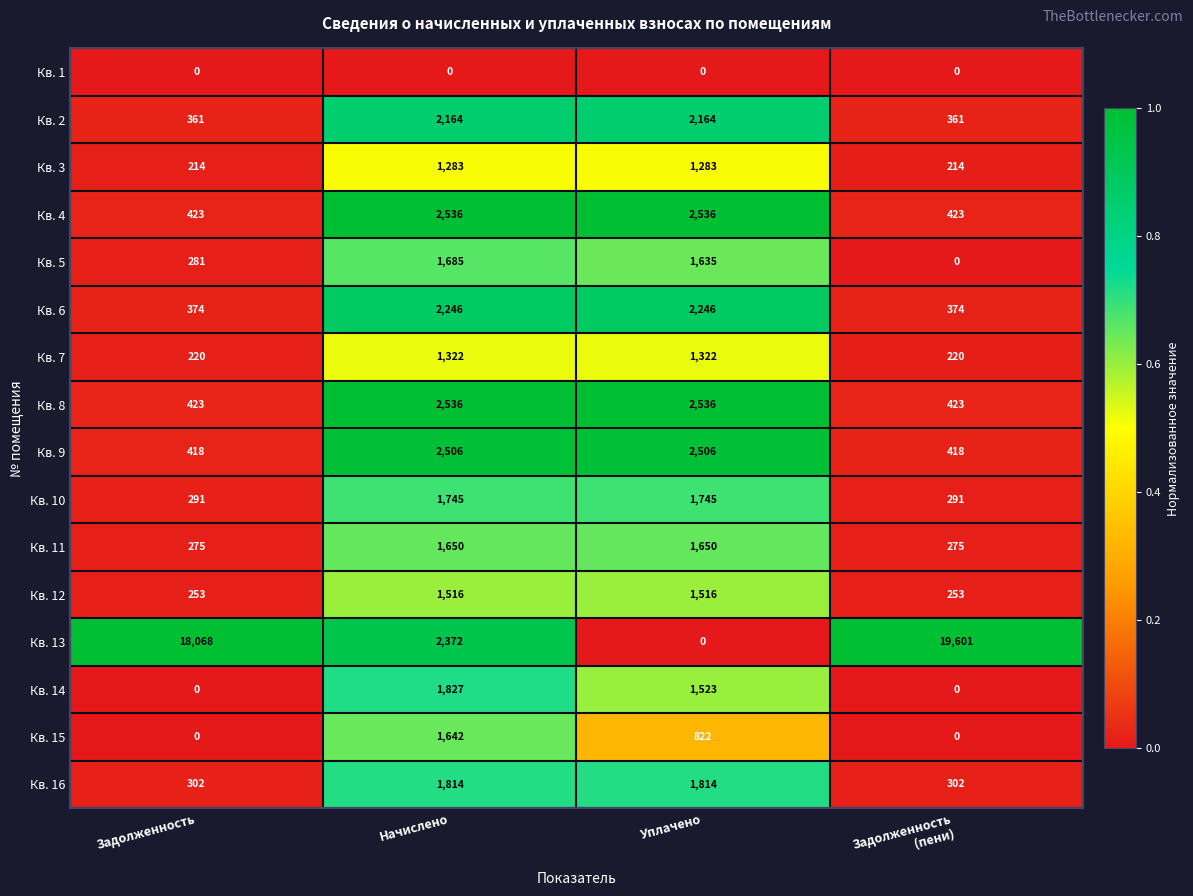

What is the maximum value shown in the chart?

19601